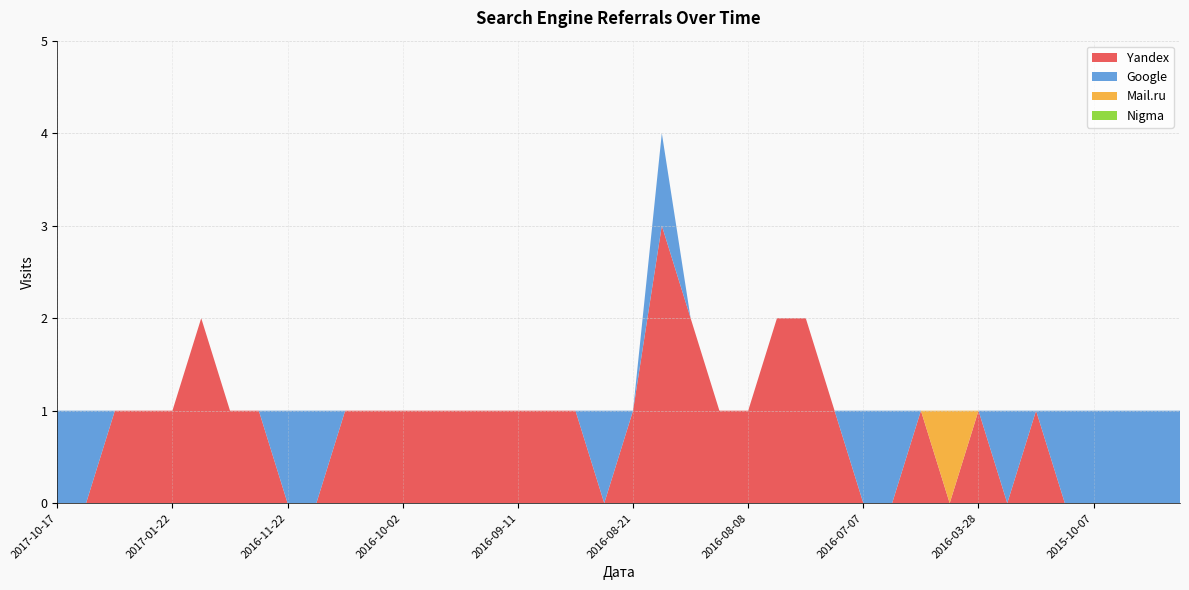

Reading left to right, extract all data points from this chart.

Yandex: 0	0	1	1	1	2	1	1	0	0	1	1	1	1	1	1	1	1	1	0	1	3	2	1	1	2	2	1	0	0	1	0	1	0	1	0	0	0	0	0
Google: 1	1	0	0	0	0	0	0	1	1	0	0	0	0	0	0	0	0	0	1	0	1	0	0	0	0	0	0	1	1	0	0	0	1	0	1	1	1	1	1
Mail.ru: 0	0	0	0	0	0	0	0	0	0	0	0	0	0	0	0	0	0	0	0	0	0	0	0	0	0	0	0	0	0	0	1	0	0	0	0	0	0	0	0
Nigma: 0	0	0	0	0	0	0	0	0	0	0	0	0	0	0	0	0	0	0	0	0	0	0	0	0	0	0	0	0	0	0	0	0	0	0	0	0	0	0	0